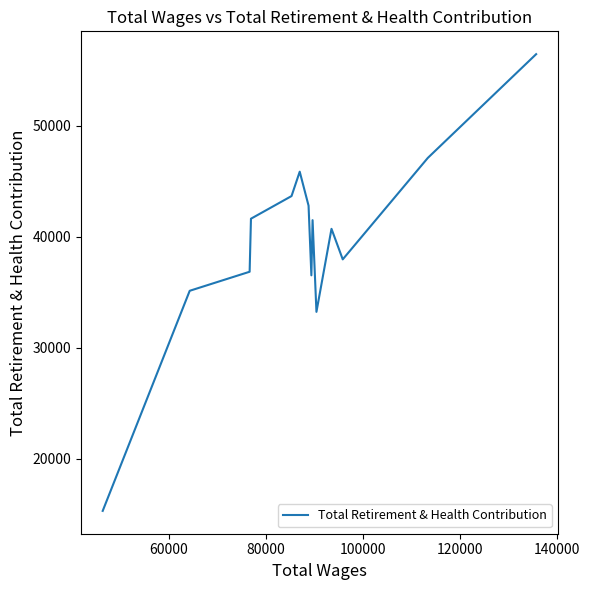

What is the average value?

39614